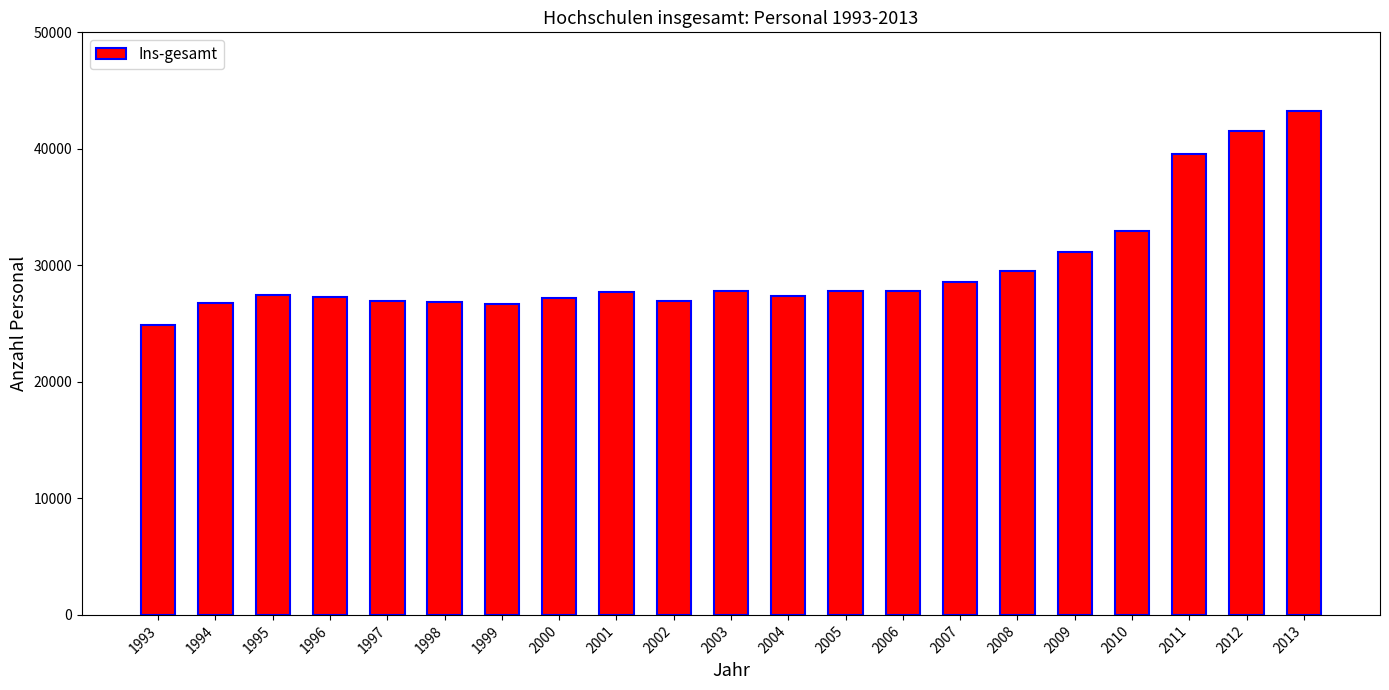

Which label corresponds to the largest value in the chart?

2013